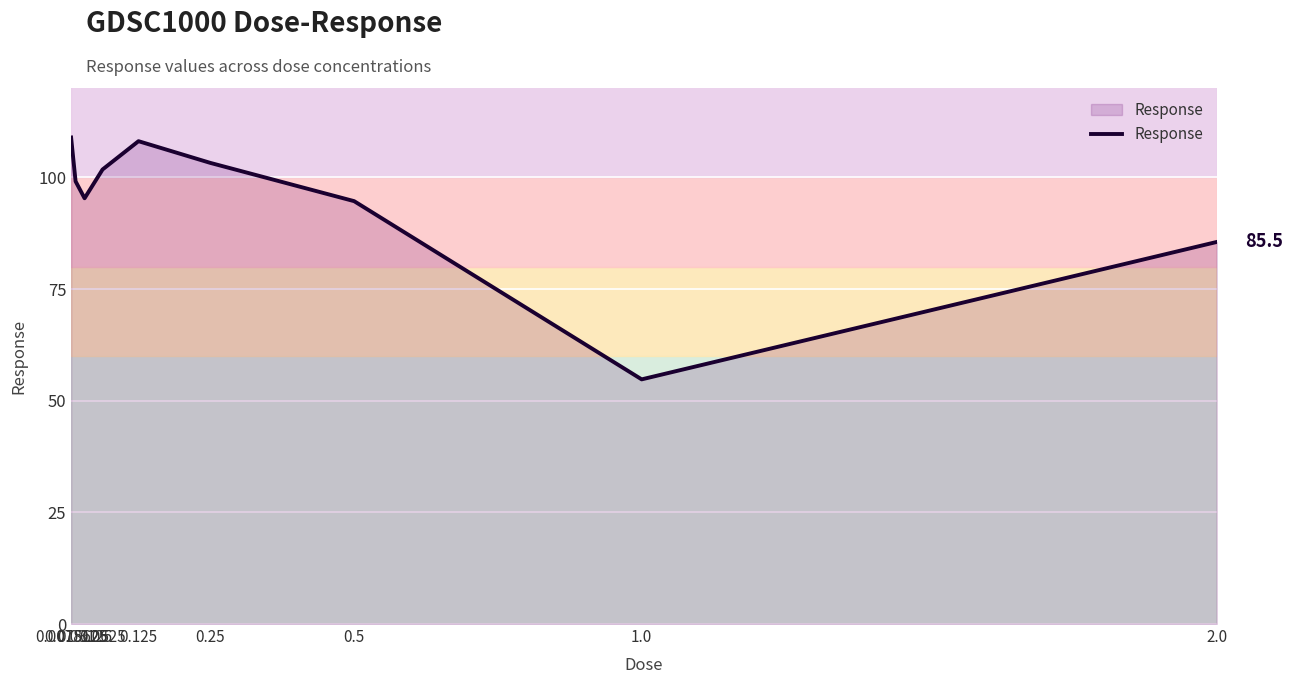

What is the approximate value at 0.015625?

99.1